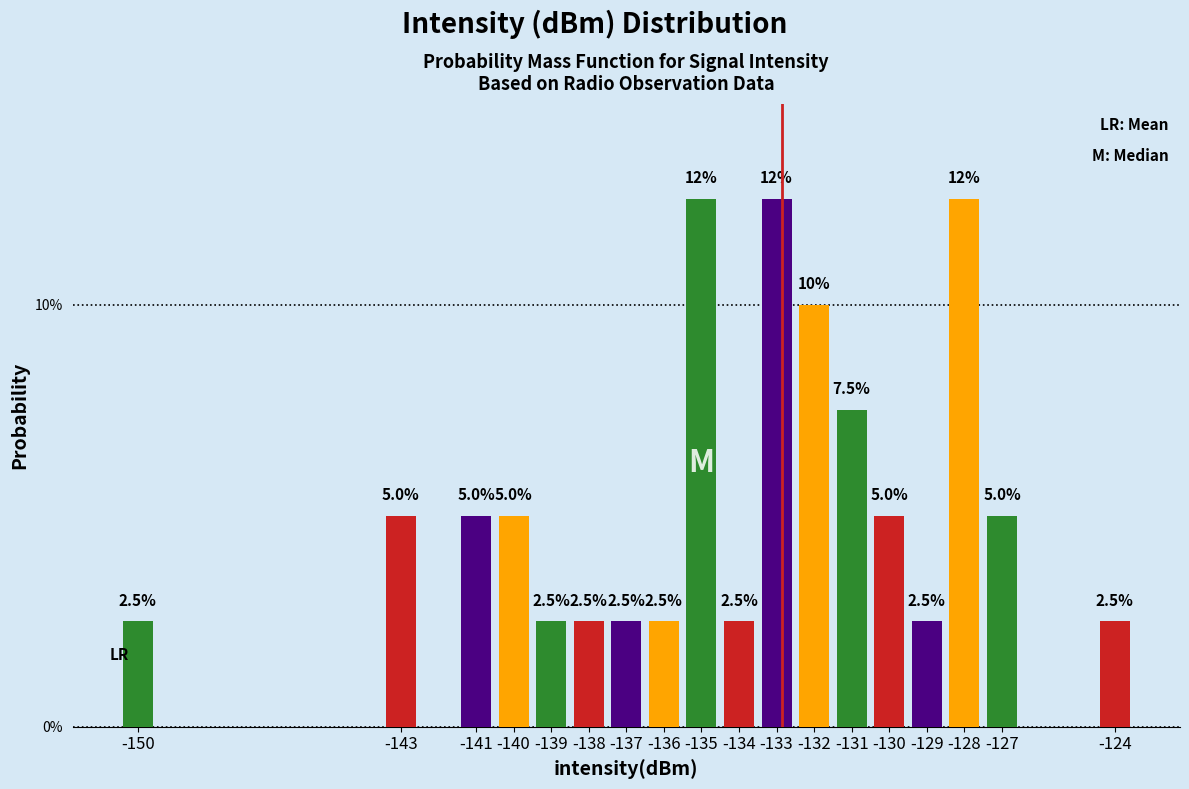

Reading right to left, extract all data points from this chart.

-124=2.5	-127=5.0	-128=12.5	-129=2.5	-130=5.0	-131=7.5	-132=10.0	-133=12.5	-134=2.5	-135=12.5	-136=2.5	-137=2.5	-138=2.5	-139=2.5	-140=5.0	-141=5.0	-143=5.0	-150=2.5